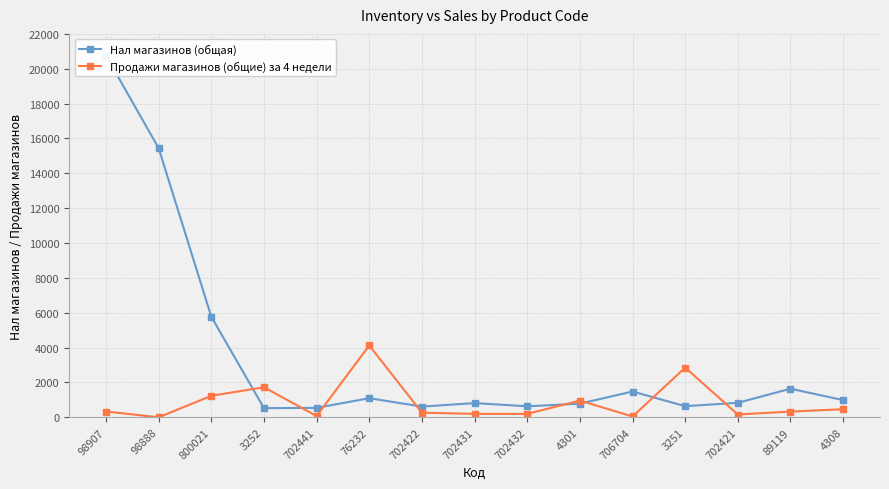

Which series has the largest range (max minus min)?

Нал магазинов (общая)